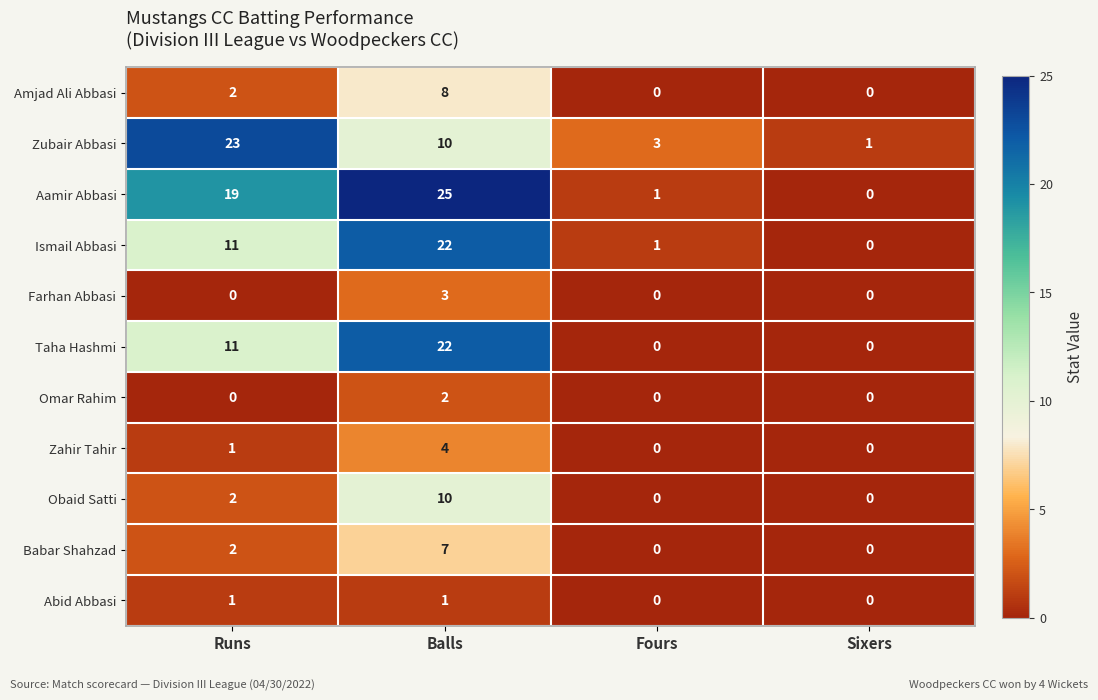

What is the difference between the Babar Shahzad values at Runs and Balls?

5